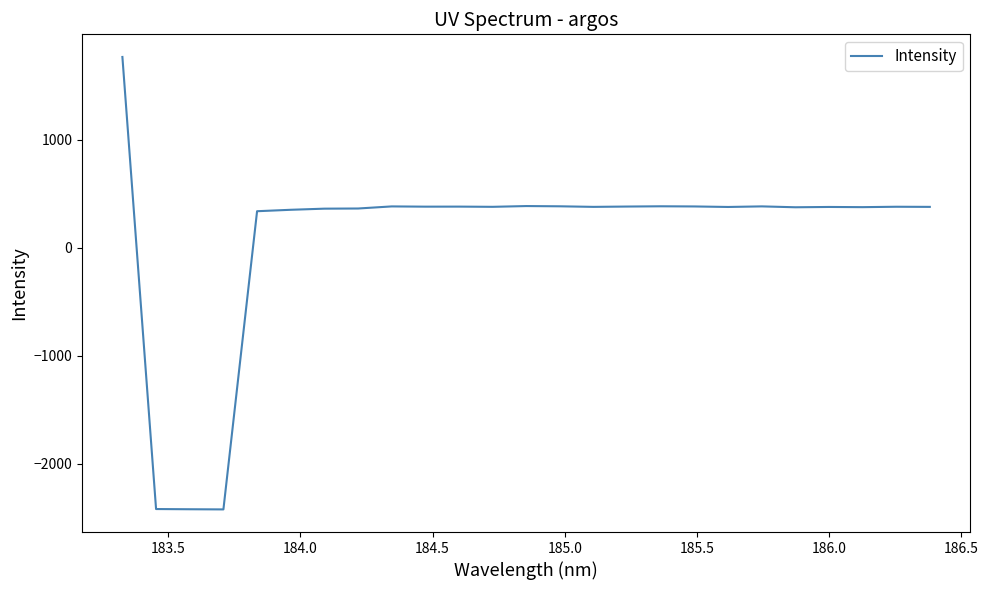

What is the sum of all values?

2413.8